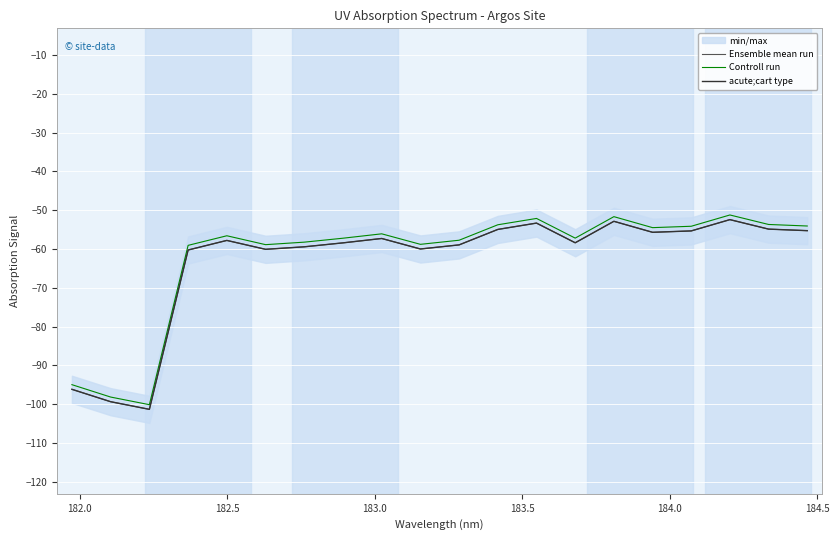

Which series has the largest total across all categories?

Controll run